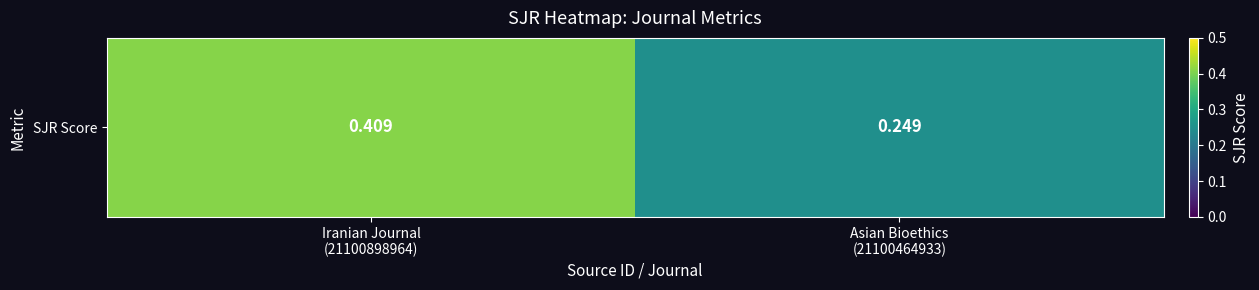

Rank the categories by value from lowest to highest.

Asian Bioethics
(21100464933), Iranian Journal
(21100898964)